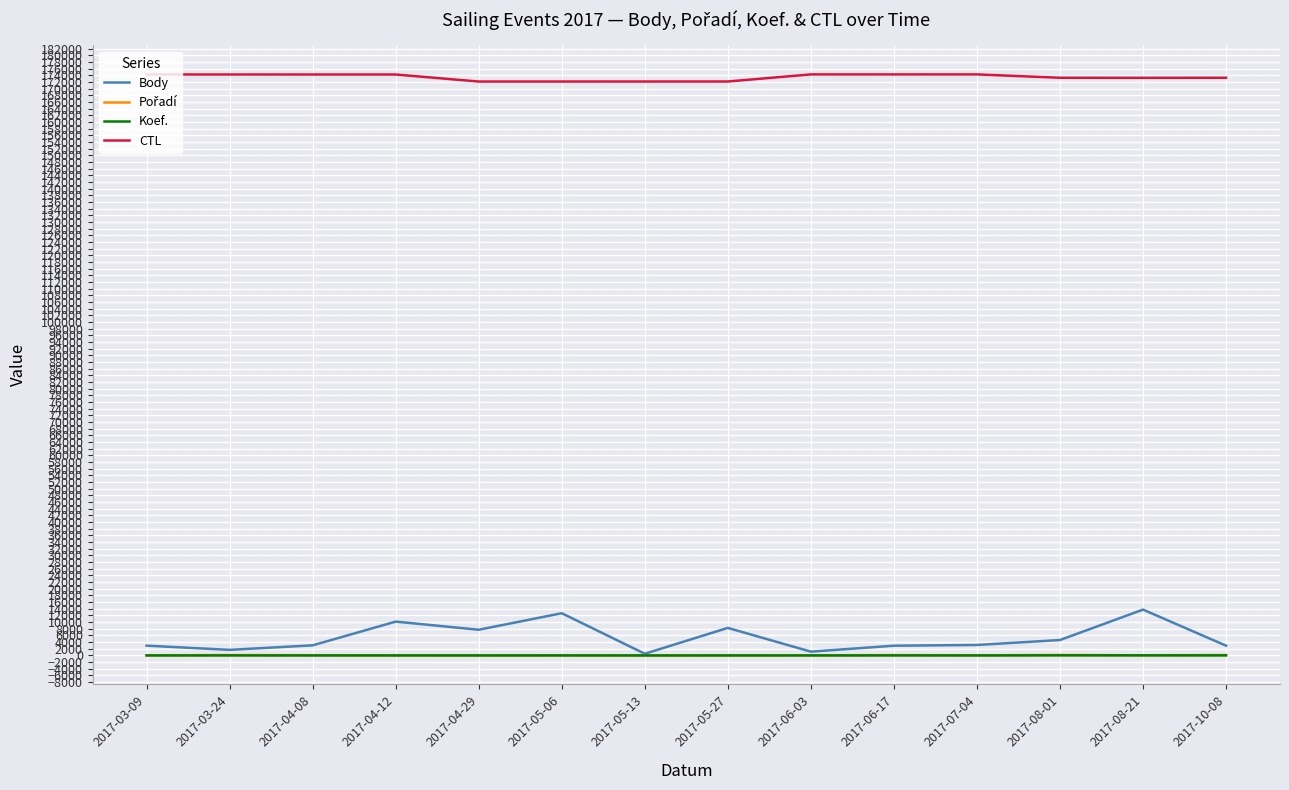

True or false: CTL and Body cross at least once.

False